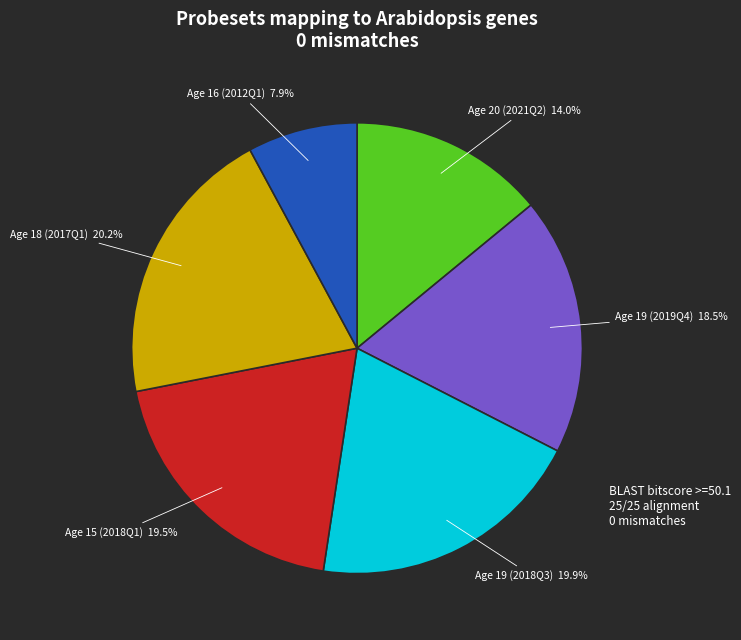

Which category has the smallest portion of the pie?

Age 16 (2012Q1)